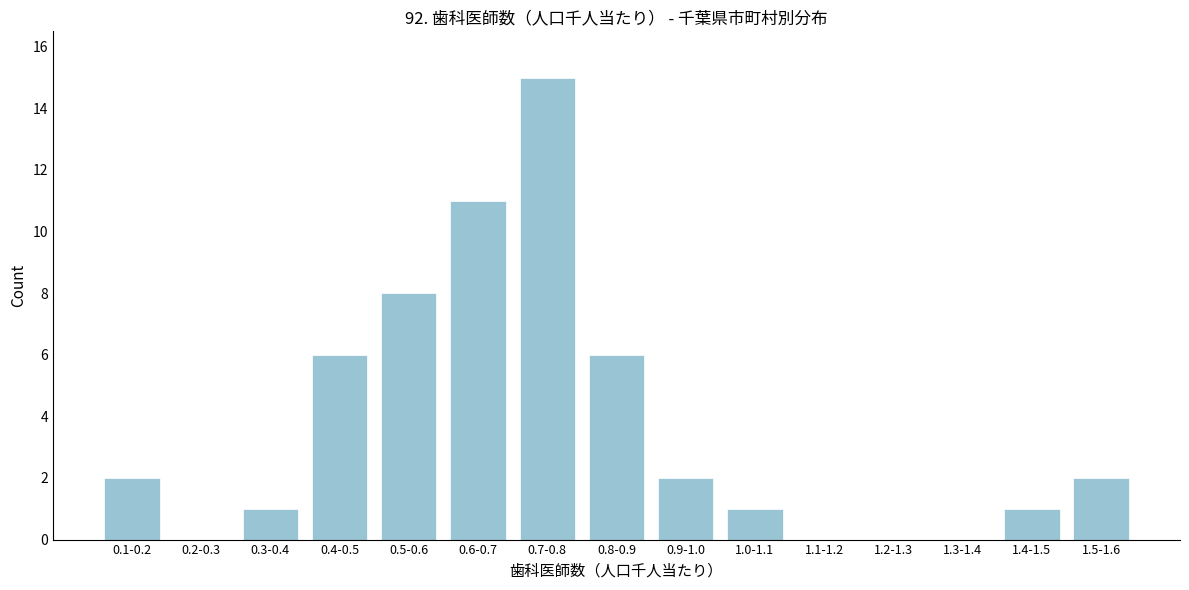

Reading right to left, transcribe all the data shown in this chart.

1.5-1.6=2	1.4-1.5=1	1.3-1.4=0	1.2-1.3=0	1.1-1.2=0	1.0-1.1=1	0.9-1.0=2	0.8-0.9=6	0.7-0.8=15	0.6-0.7=11	0.5-0.6=8	0.4-0.5=6	0.3-0.4=1	0.2-0.3=0	0.1-0.2=2